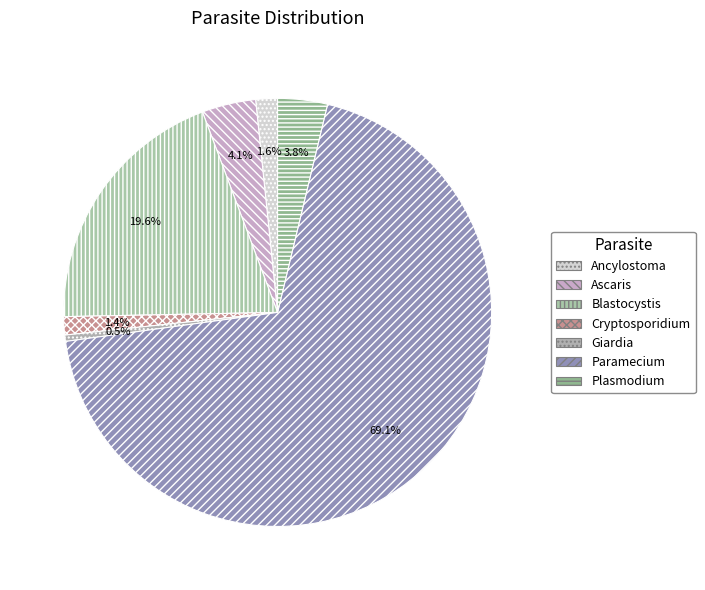

To the nearest percent, what portion does Ascaris represent?

4%